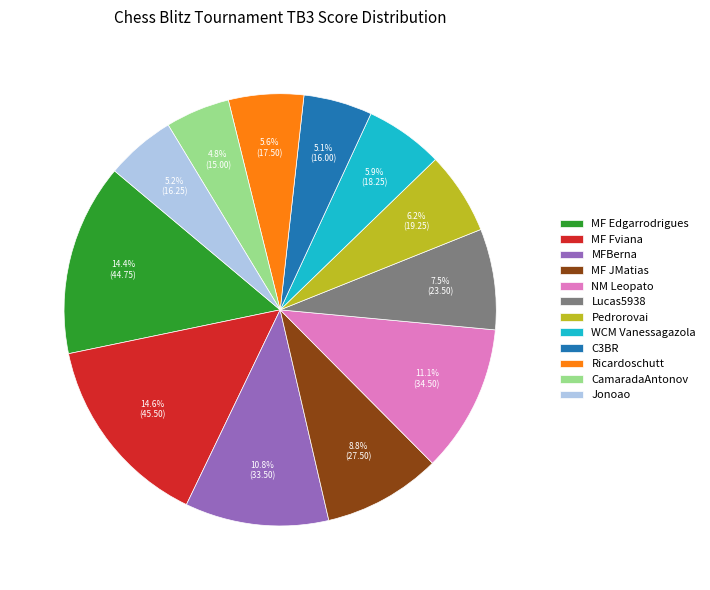

To the nearest percent, what is the difference between the MF JMatias and Lucas5938 slice percentages?

1%